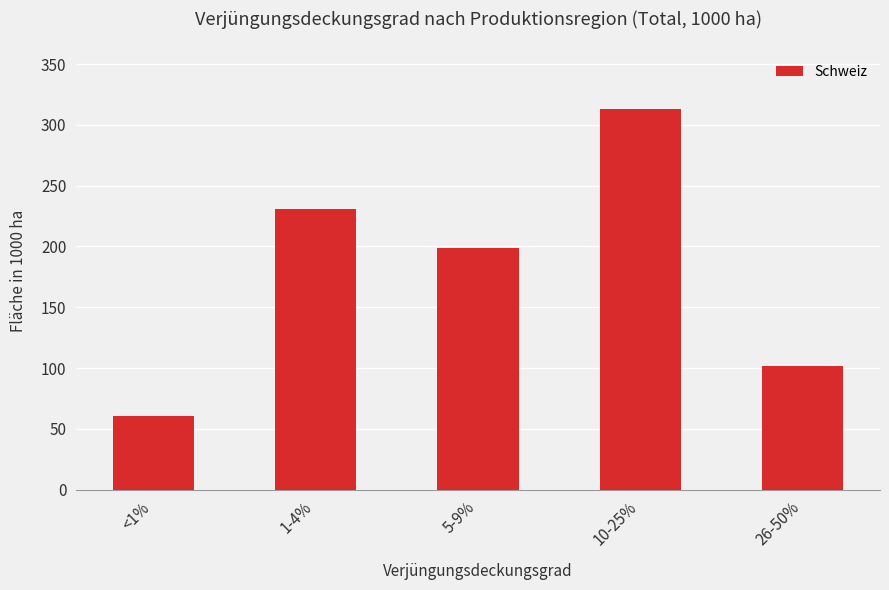

The chart shows a value of 312.6 at 10-25%. True or false?

True